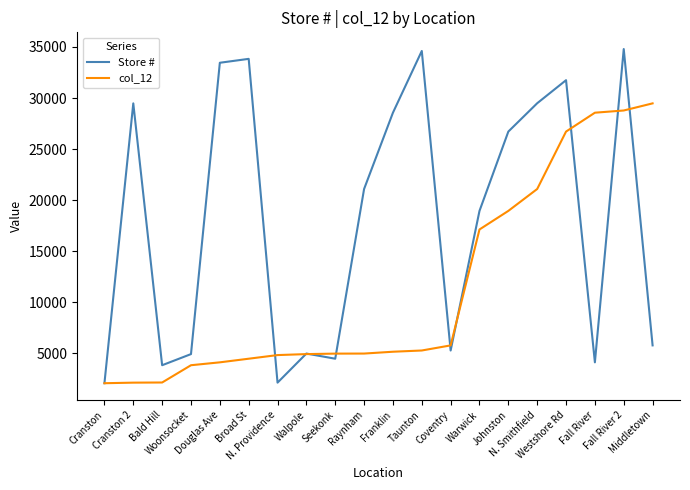

How many distinct data groups are displayed?

2